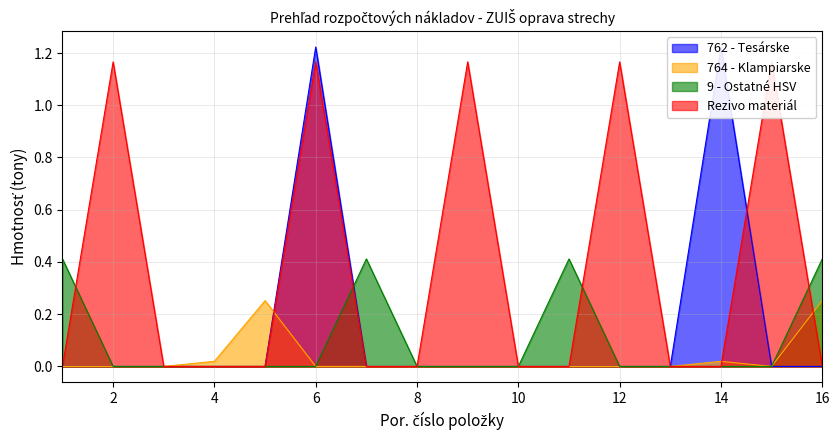

At which label does 764 - Klampiarske reach its minimum?

1